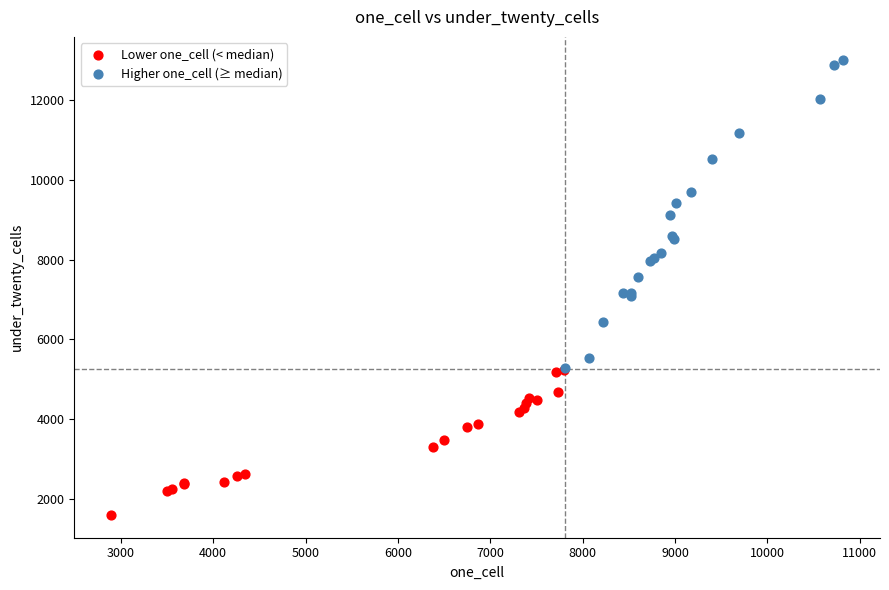

Which series has the widest spread of Y values?

Higher one_cell (≥ median)